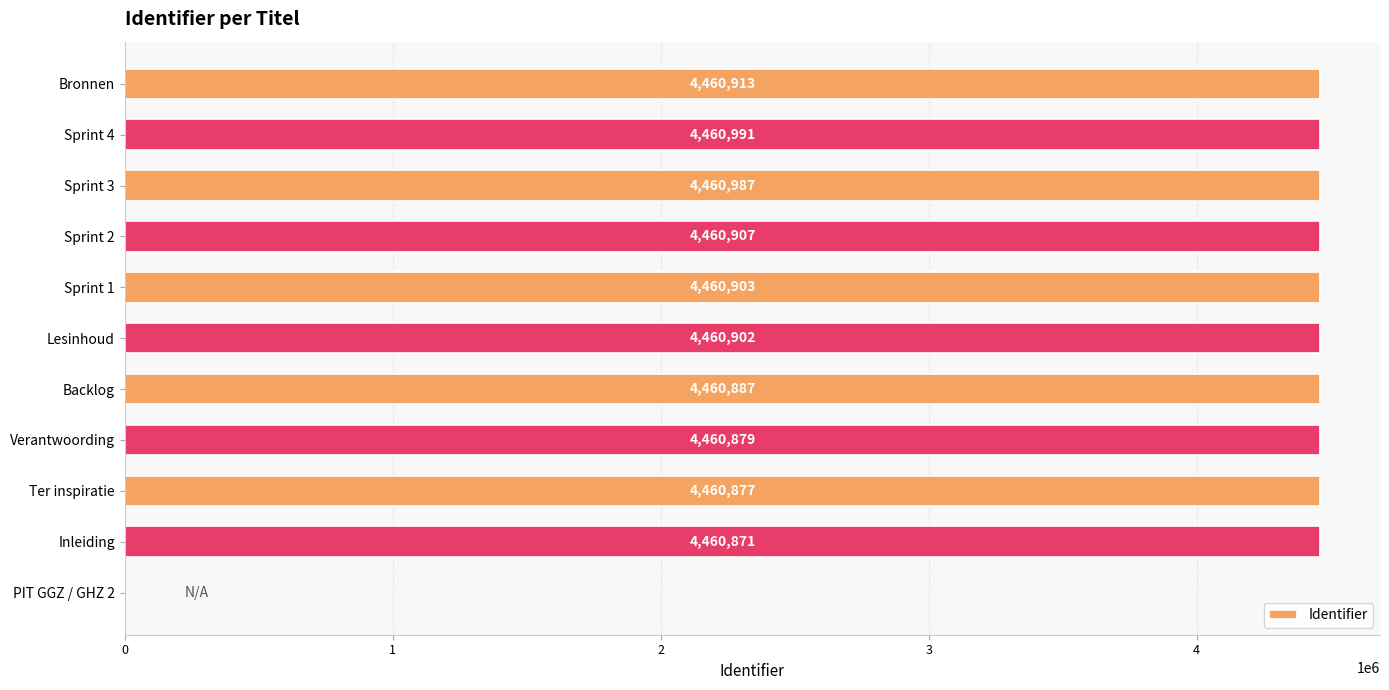

Which has a higher value, Sprint 1 or PIT GGZ / GHZ 2?

Sprint 1